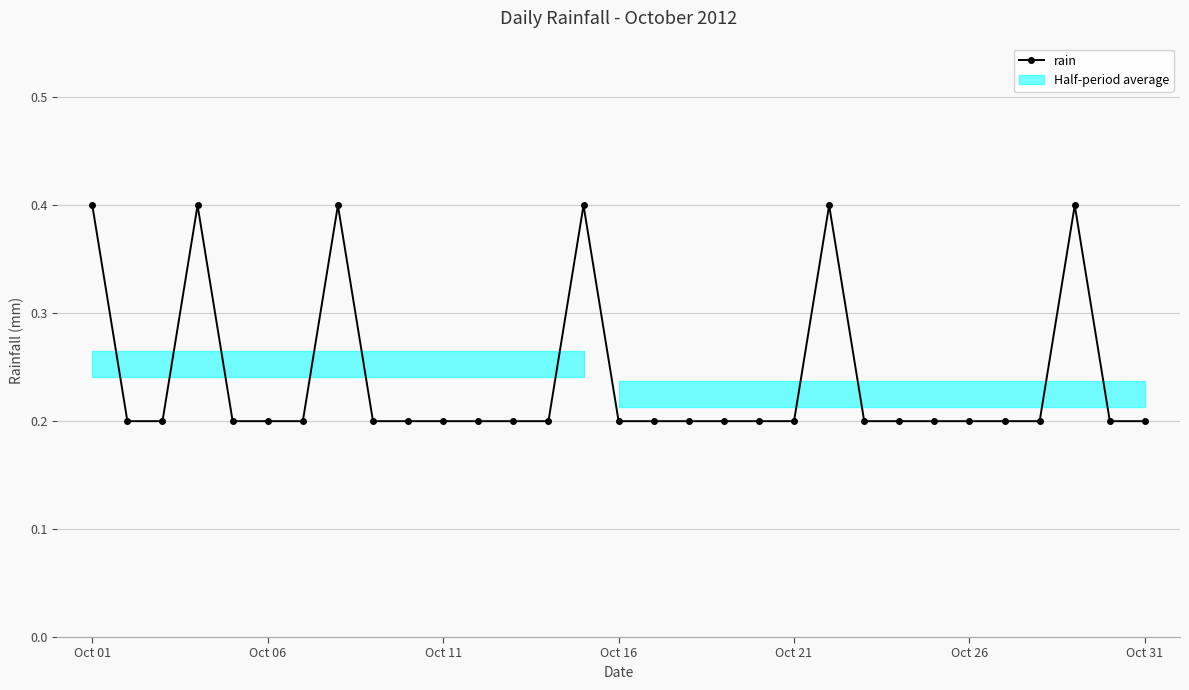

What is the average value?

0.2